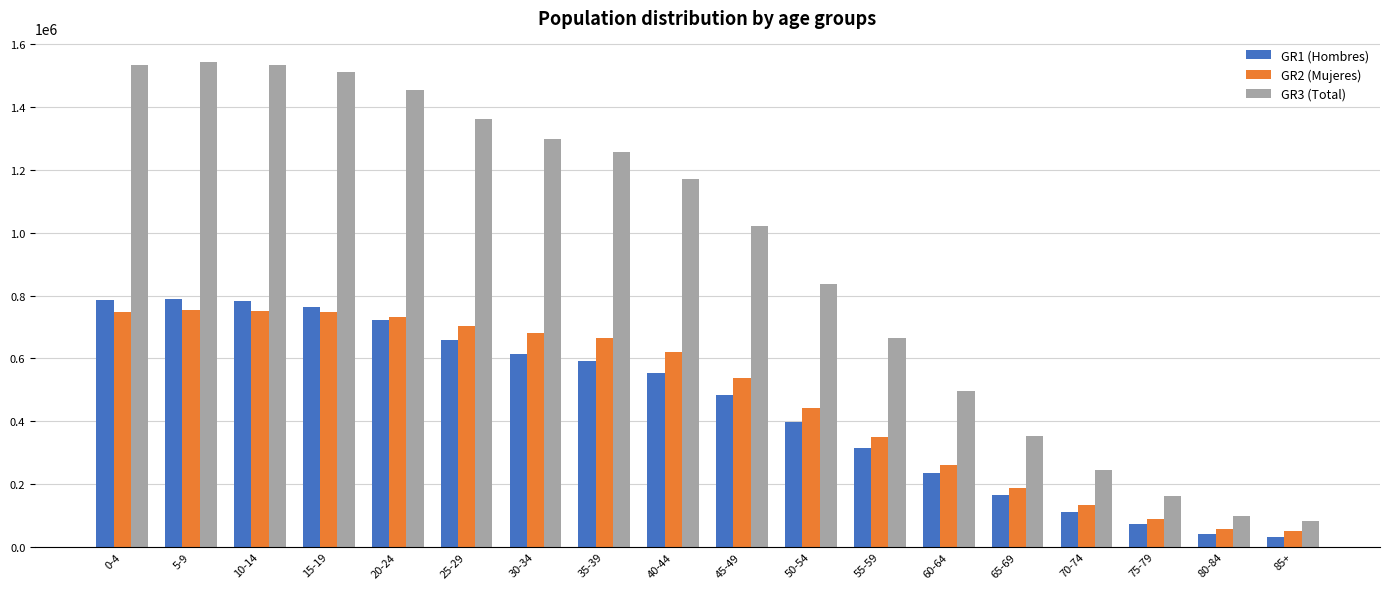

What is the total value across all series at 40-44?

2341650